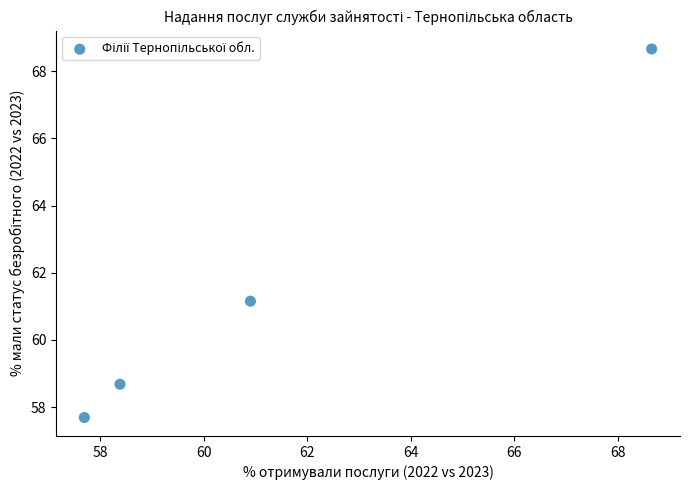

What is the average X value?

61.4